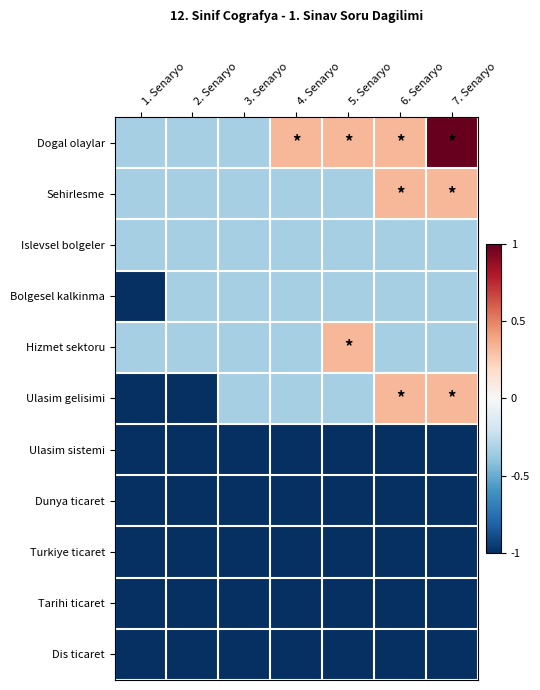

At 4. Senaryo, list the series in order from largest to smallest.

Dogal olaylar, Sehirlesme, Islevsel bolgeler, Bolgesel kalkinma, Hizmet sektoru, Ulasim gelisimi, Ulasim sistemi, Dunya ticaret, Turkiye ticaret, Tarihi ticaret, Dis ticaret